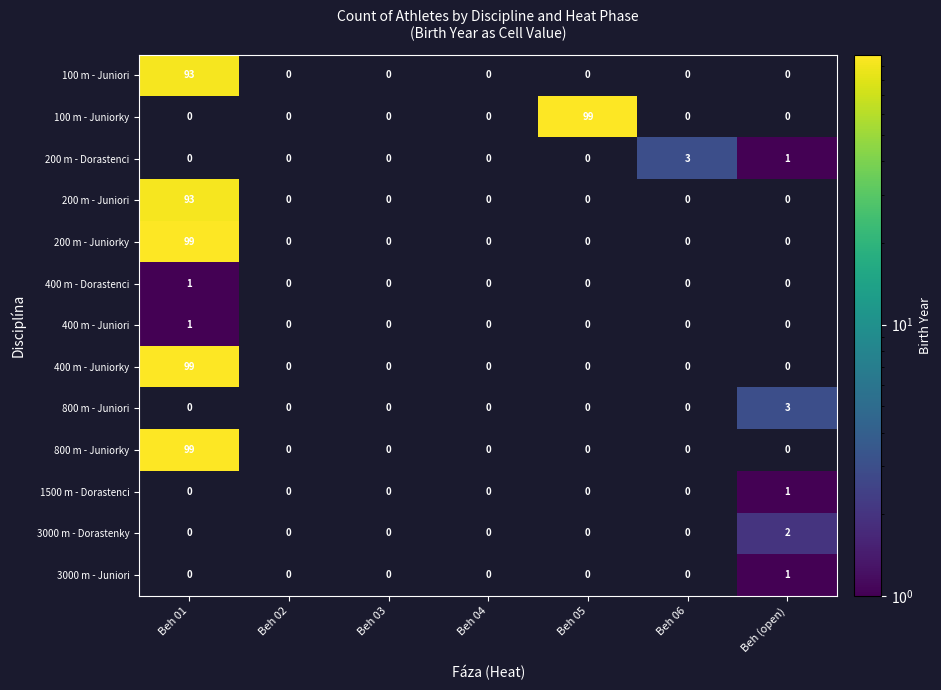

Between Beh 04 and Beh 05, which is larger?

Beh 05